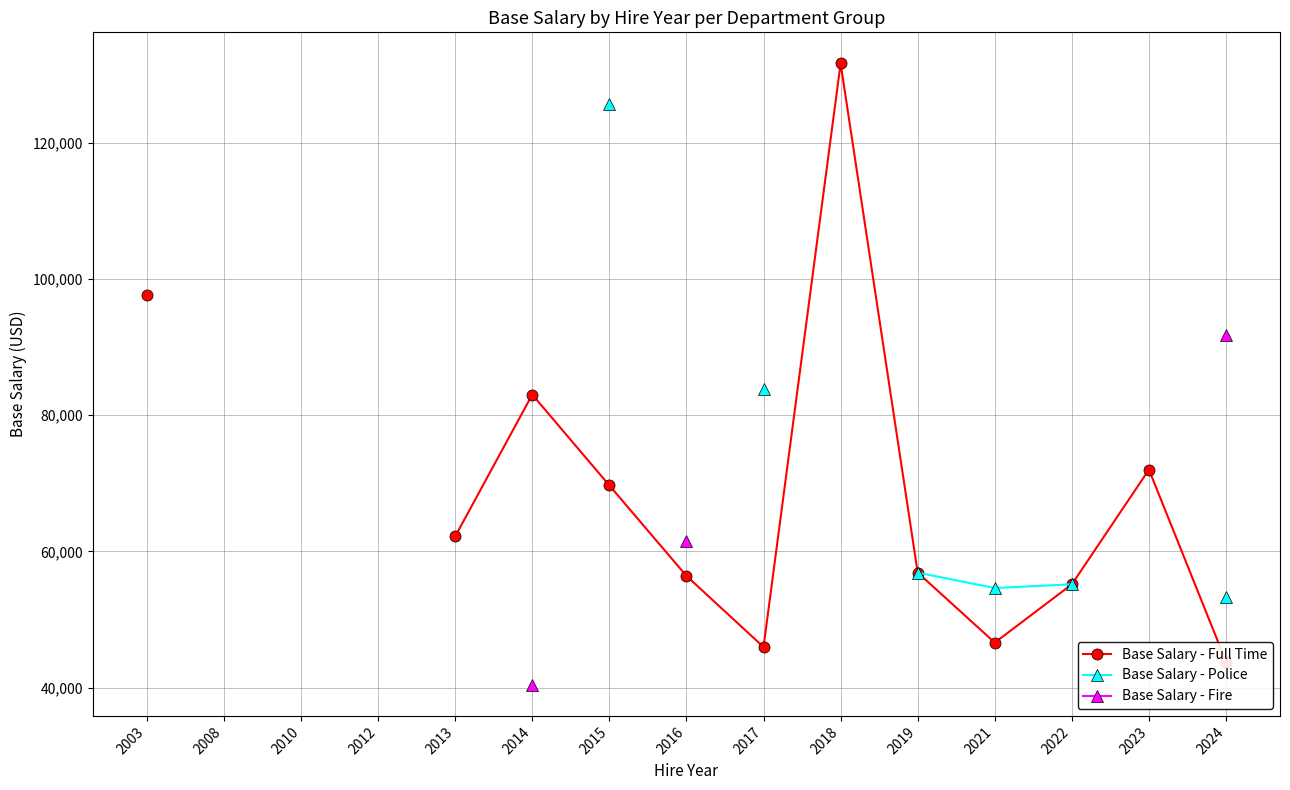

What is the difference between the maximum and minimum values in the Base Salary - Full Time series?

87825.0